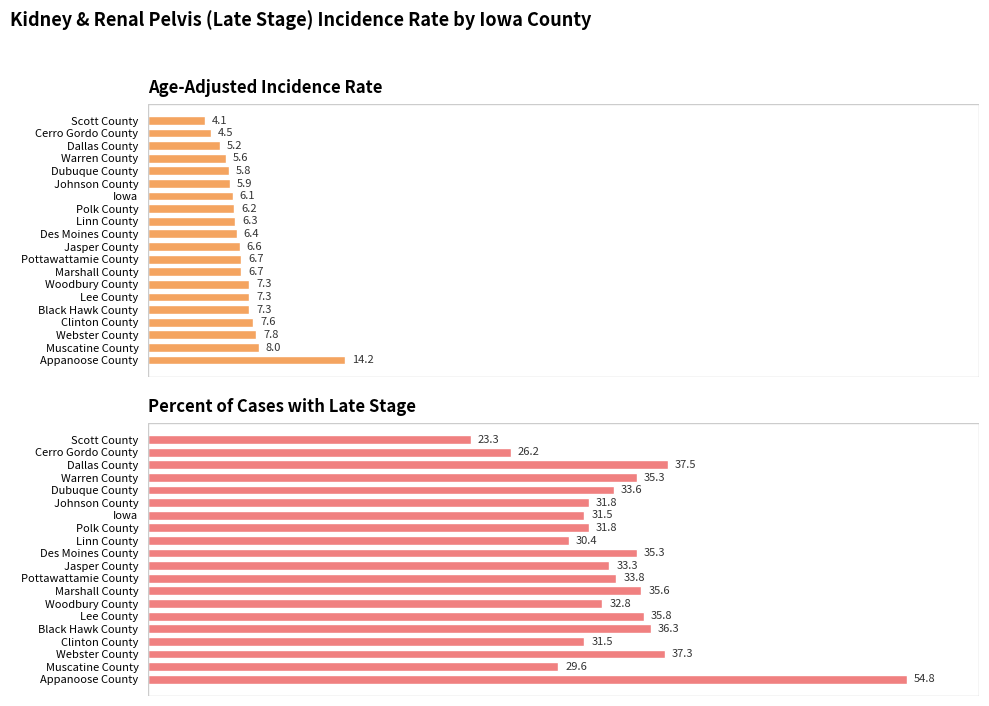

Which series changed the most between Jasper County and Iowa?

Percent of Cases with Late Stage